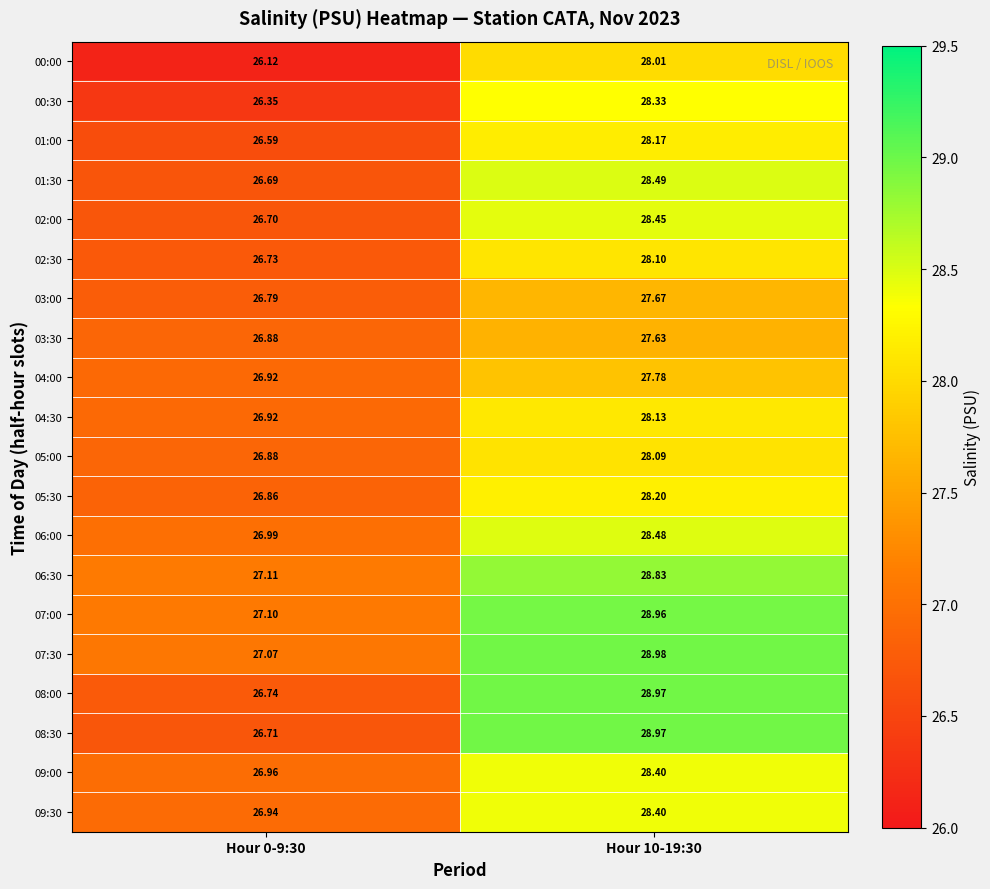

What is the difference between the highest and lowest values at Hour 0-9:30?

1.0